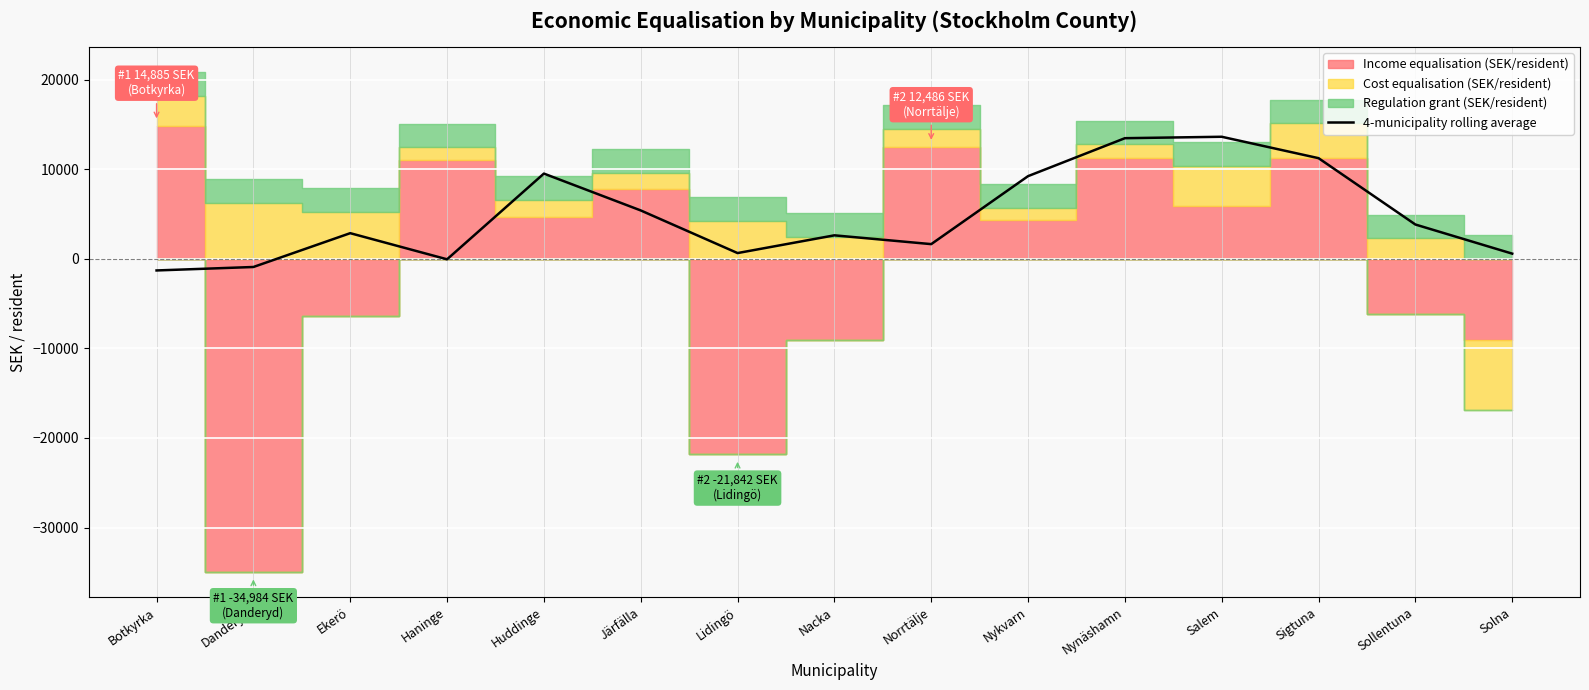

Is this an area chart (filled region under the line)?

No